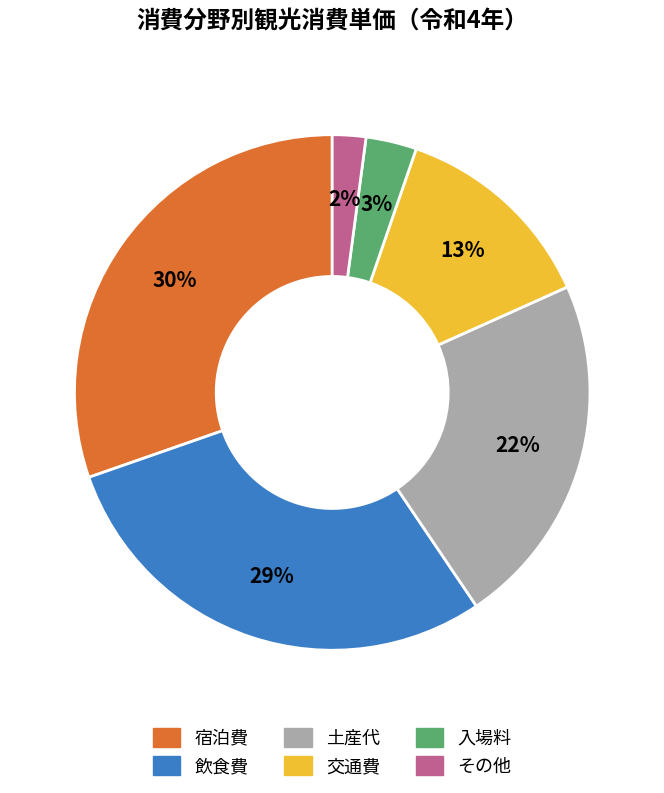

Which category has the biggest portion of the pie?

宿泊費